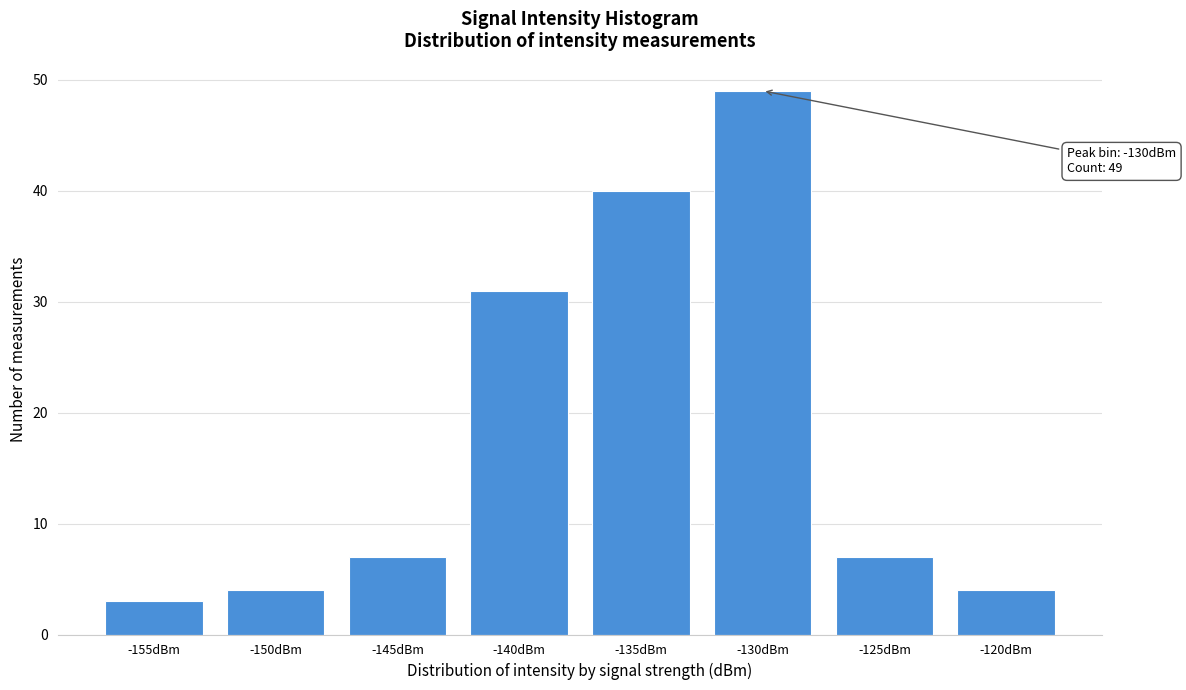

Reading left to right, extract all data points from this chart.

-155dBm=3	-150dBm=4	-145dBm=7	-140dBm=31	-135dBm=40	-130dBm=49	-125dBm=7	-120dBm=4